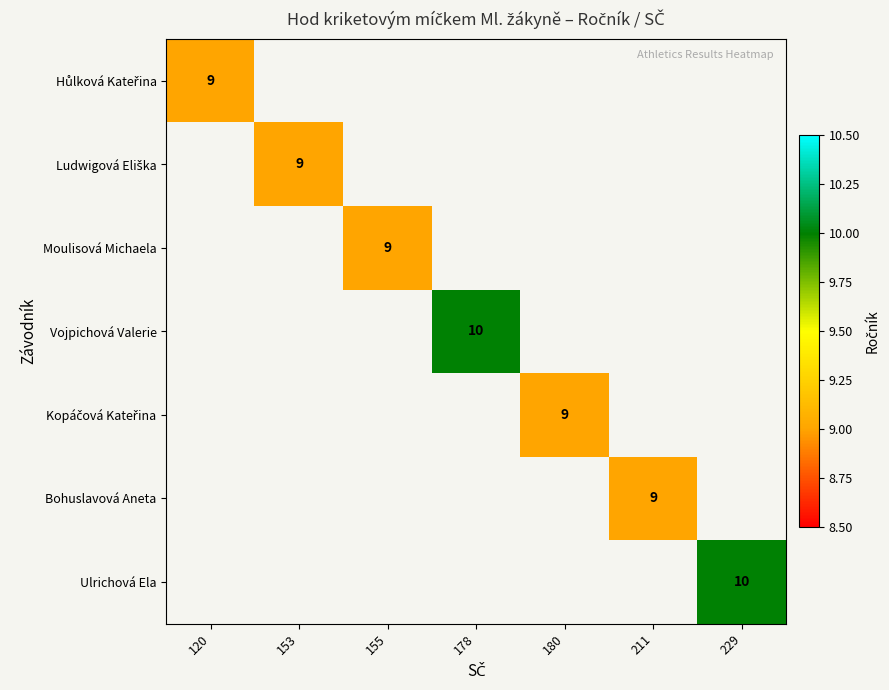

The value of Bohuslavová Aneta at 211 is 6. True or false?

False